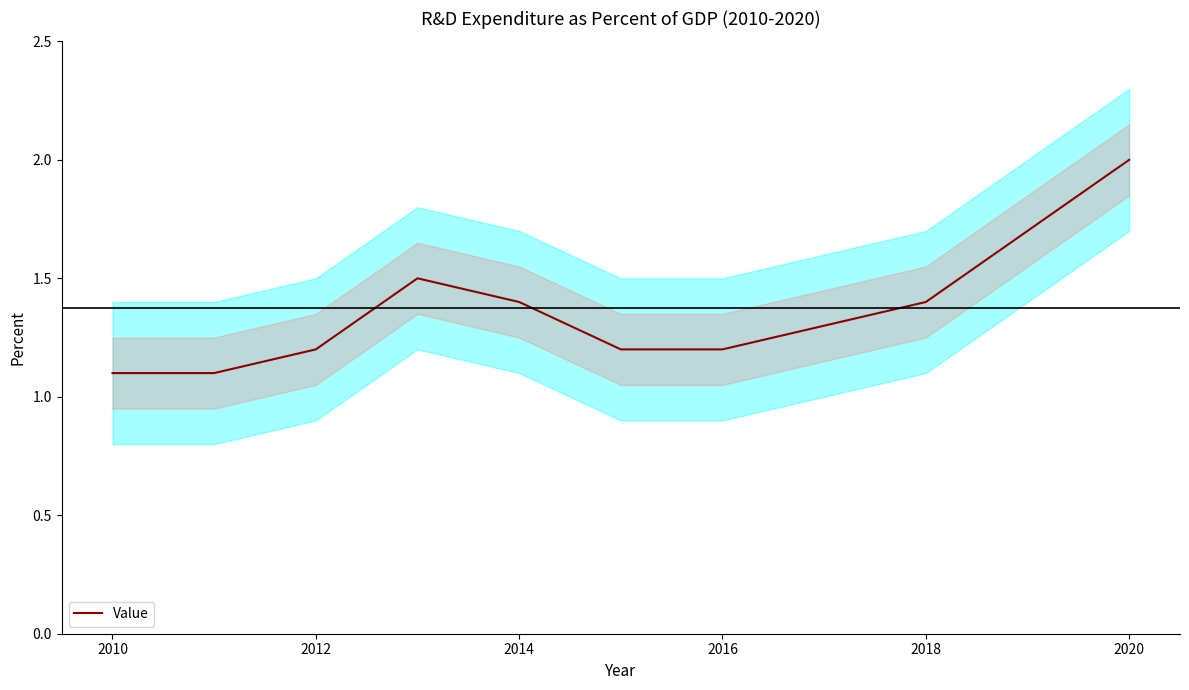

What is the lowest value of the Value series?

1.1